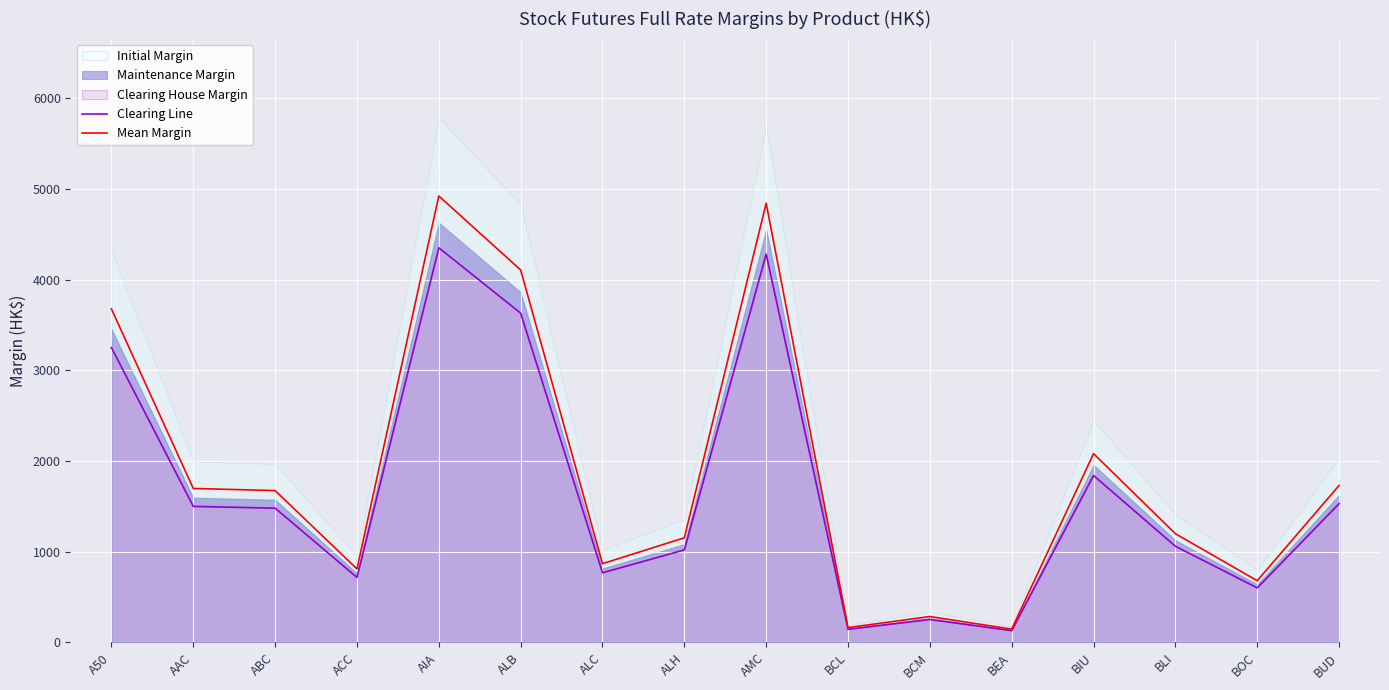

Read the Mean Margin value at BCL.

163.3